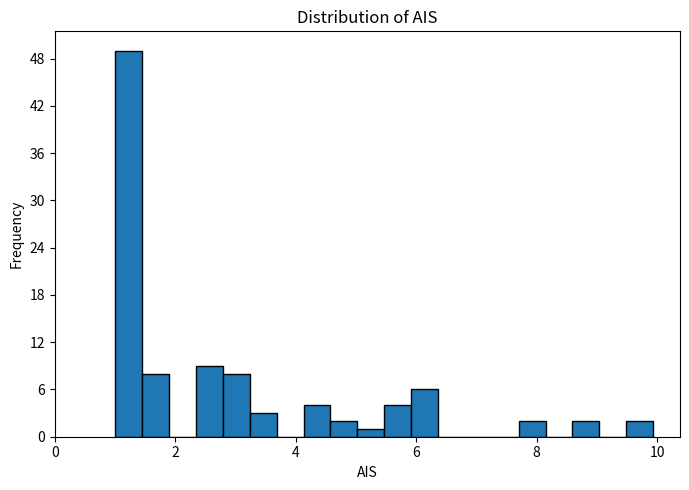

Read against the x-axis, roughly where is the centre of the tallest bar?

1.2